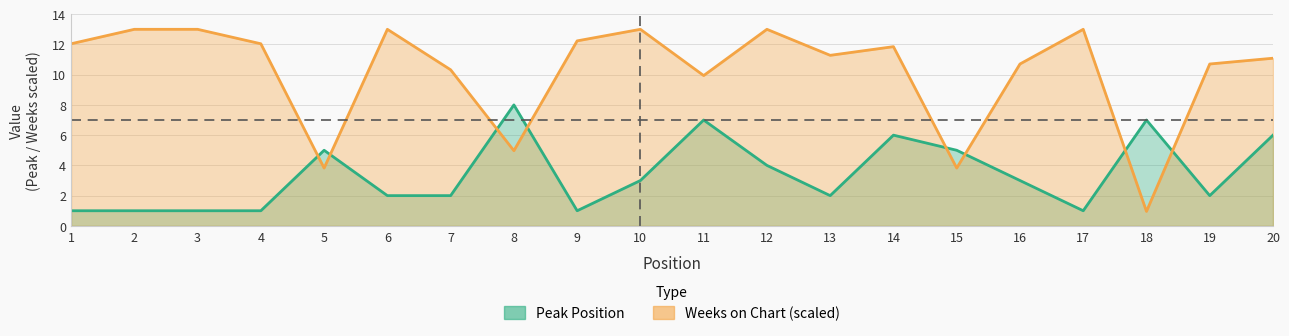

What is the total value across all series at 5?

8.8